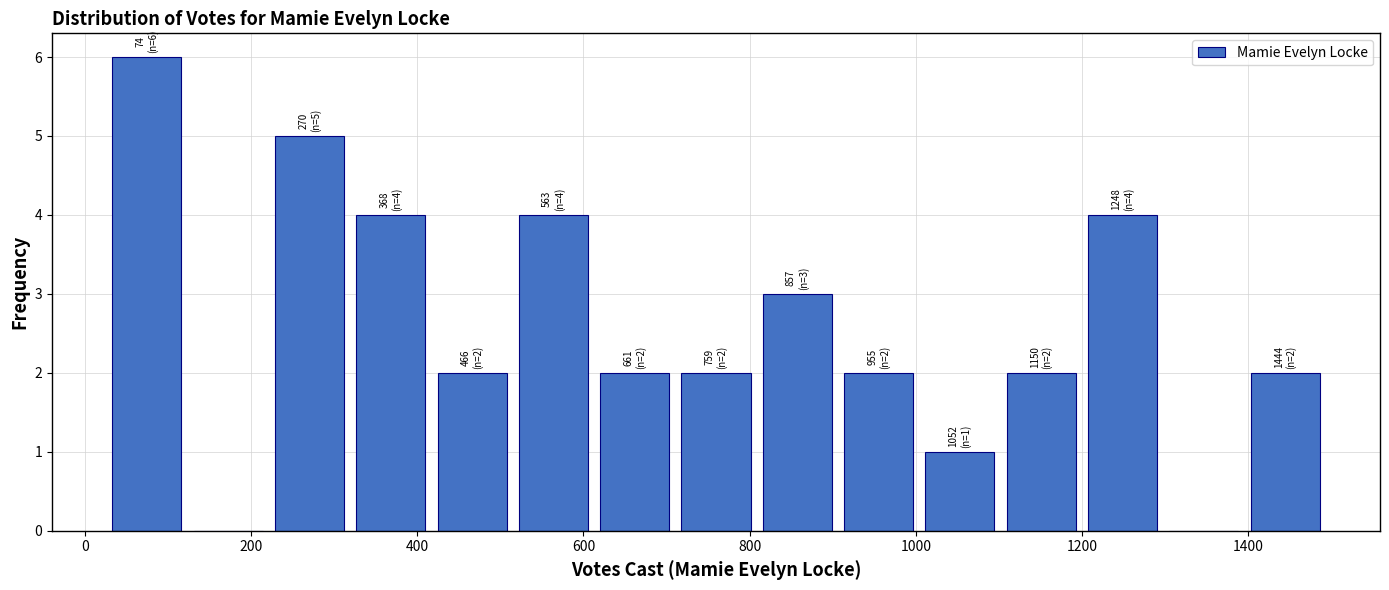

Over which range of the x-axis is the bar tallest?

20 to 120